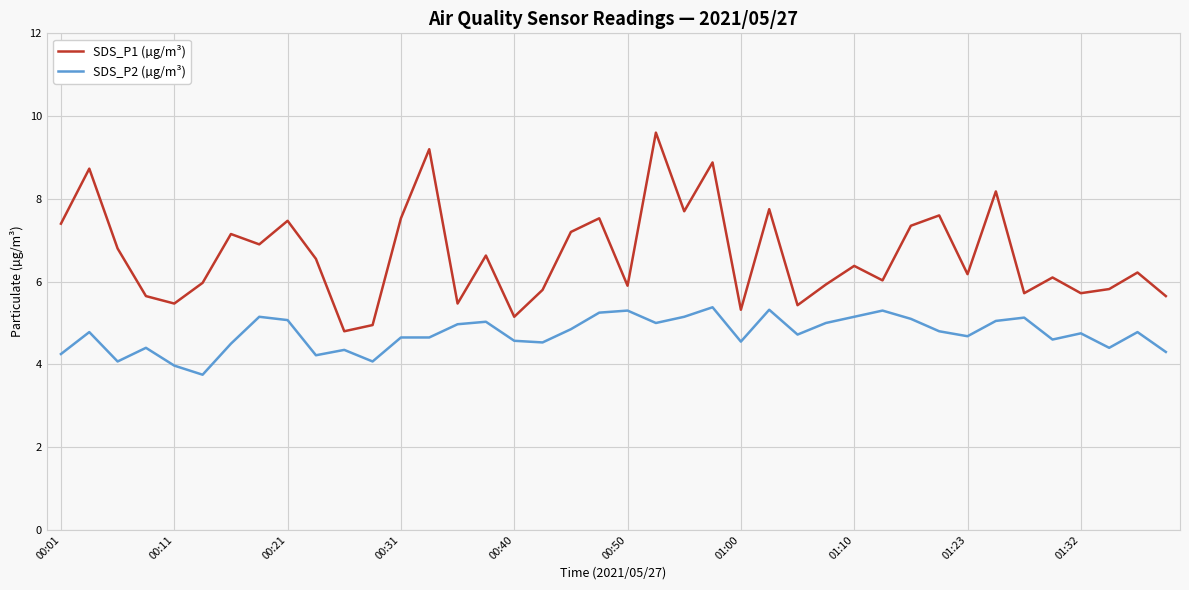

In SDS_P1 (µg/m³), how many points are lower than both neighbors (excluding endpoints)?

13